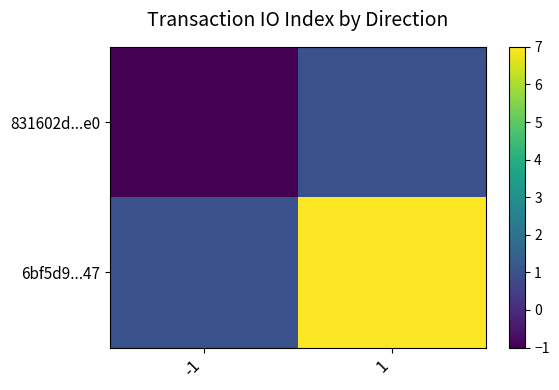

At which category does the chart reach its peak across all series?

1